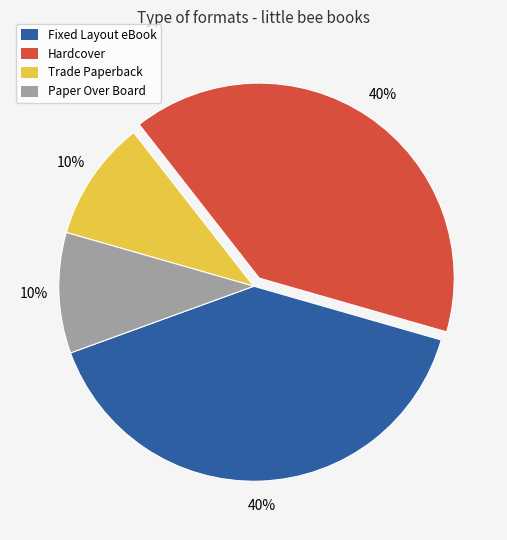

Is the sum of Trade Paperback and Paper Over Board greater than half?

No